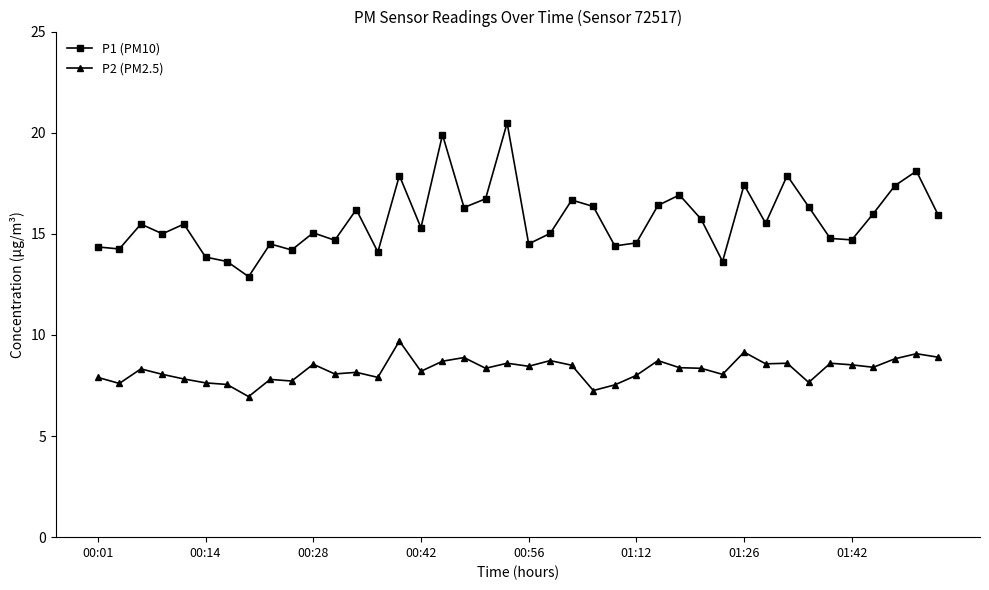

What is the sum of all P1 (PM10) values?

628.5